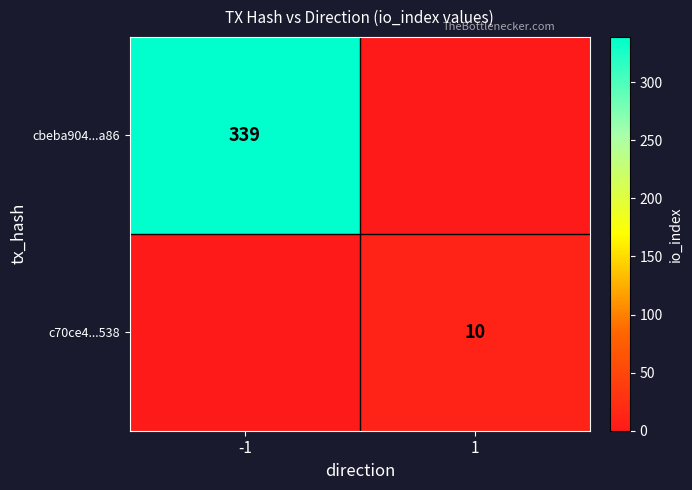

At which category is the sum across all series the highest?

-1